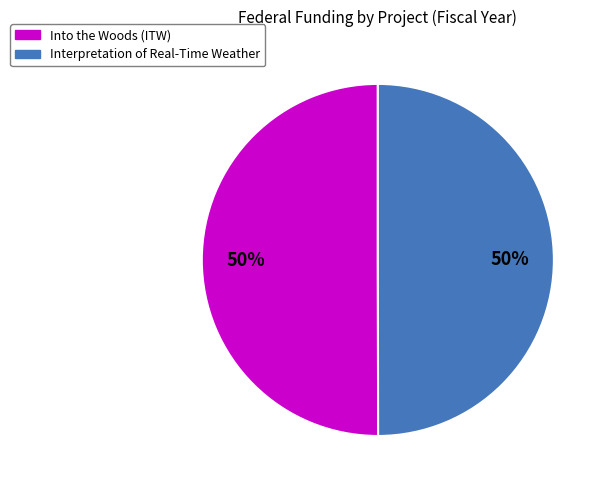

Is the sum of Into the Woods (ITW) and Interpretation of Real-Time Weather greater than half?

Yes